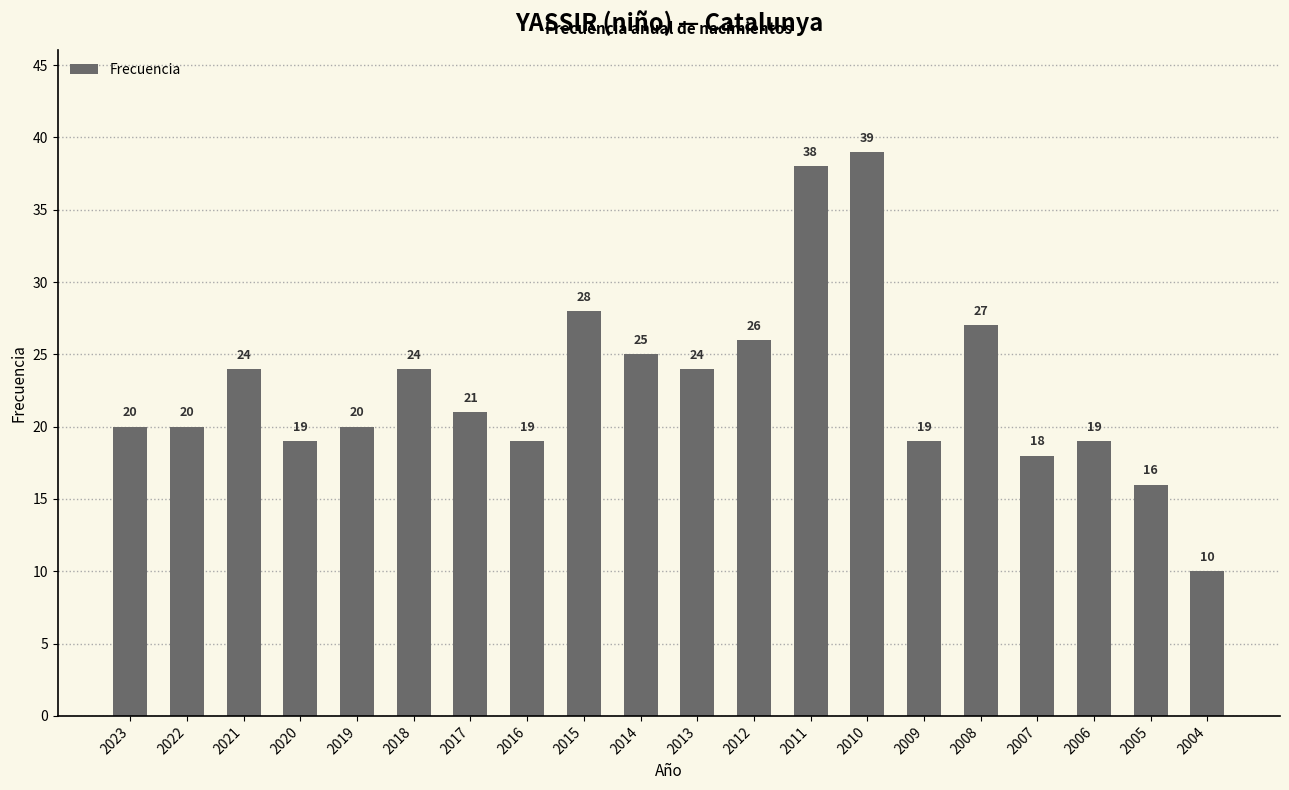

True or false: the data shows 10 at 2015.

False